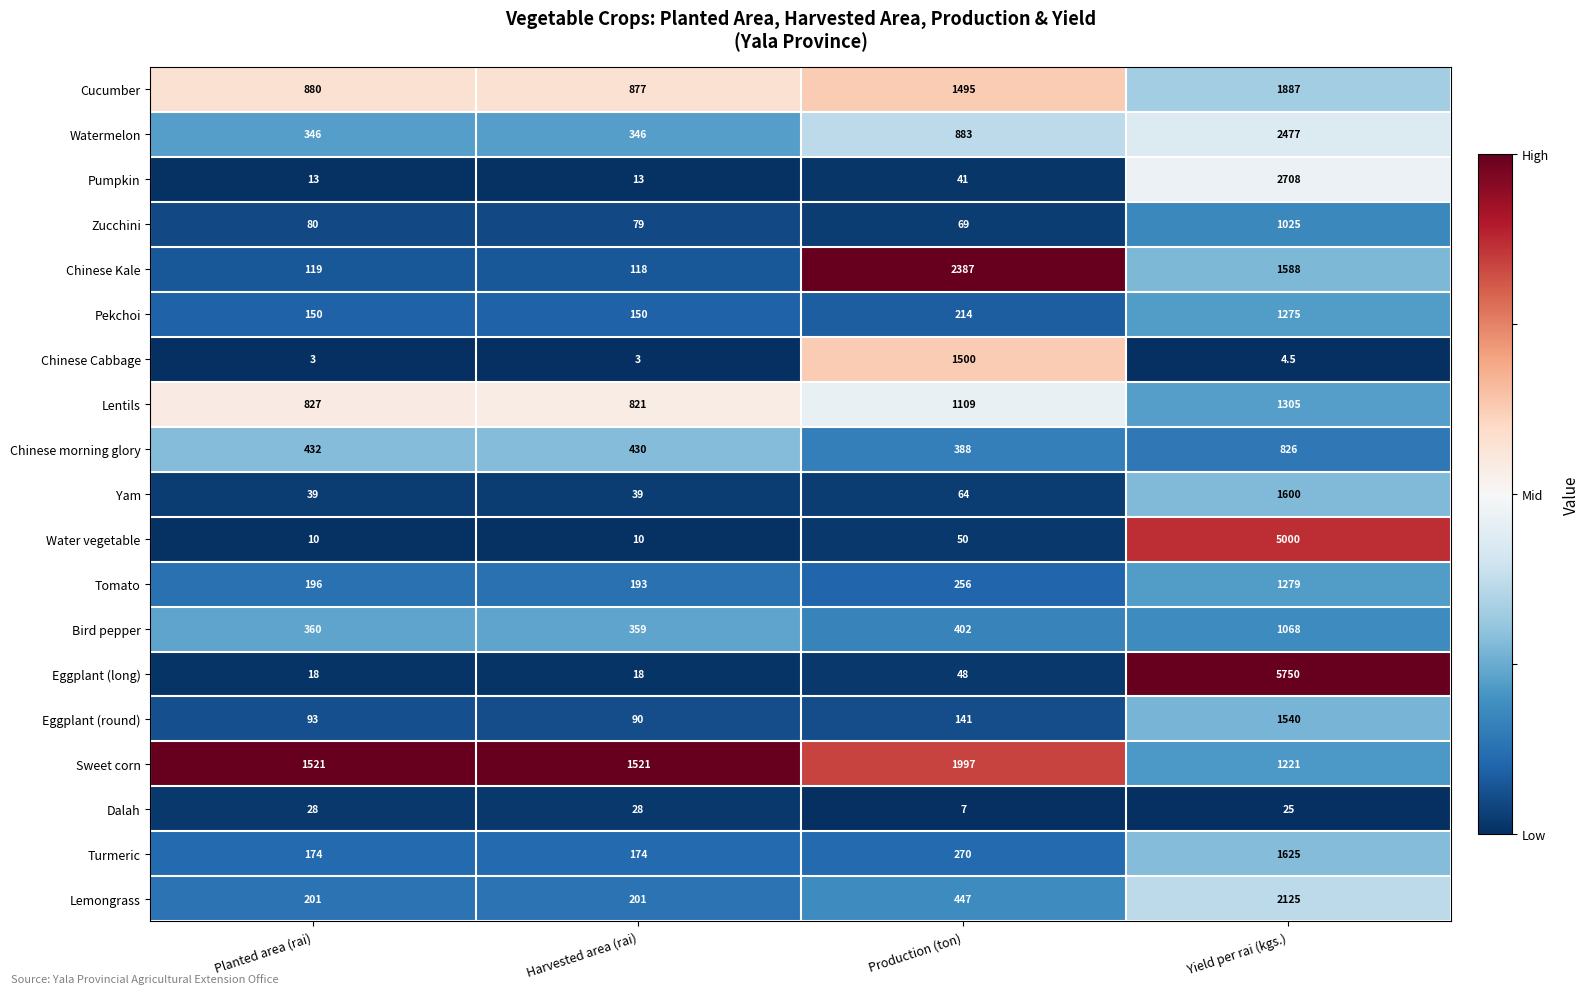

Between Production (ton) and Yield per rai (kgs.), which series saw the biggest shift?

Eggplant (long)